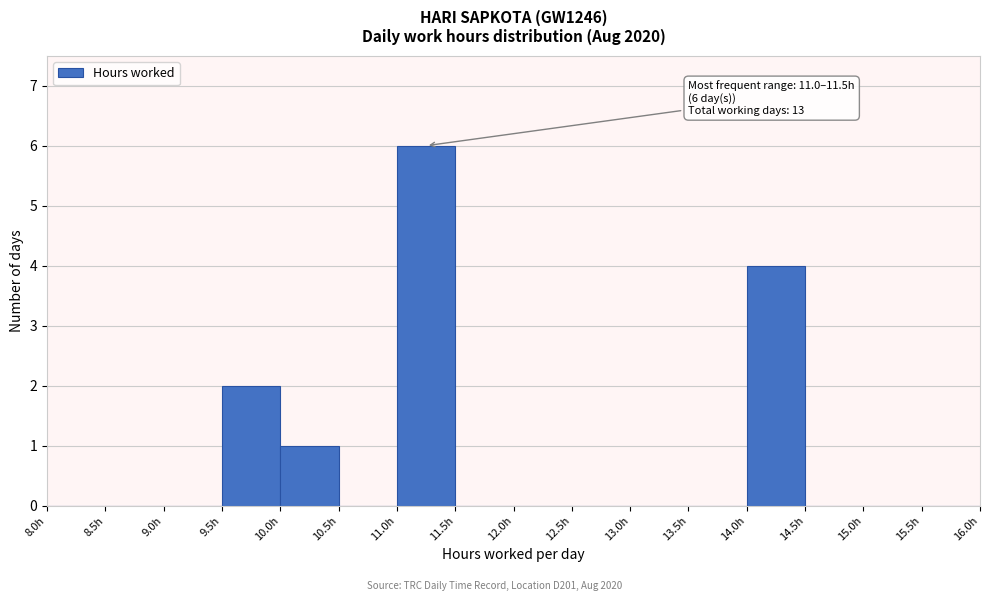

Over which range of the x-axis is the bar tallest?

11.0 to 11.5